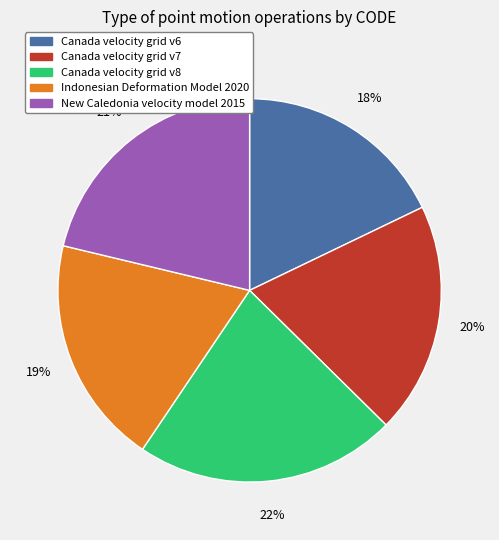

Which slice is the largest?

Canada velocity grid v8